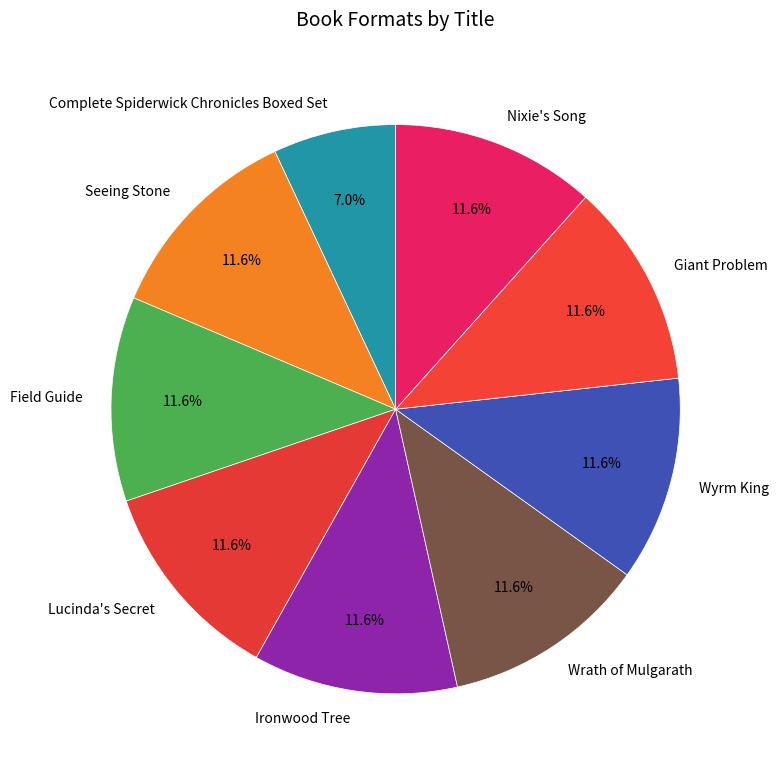

To the nearest percent, what percentage of the pie is Wrath of Mulgarath?

12%